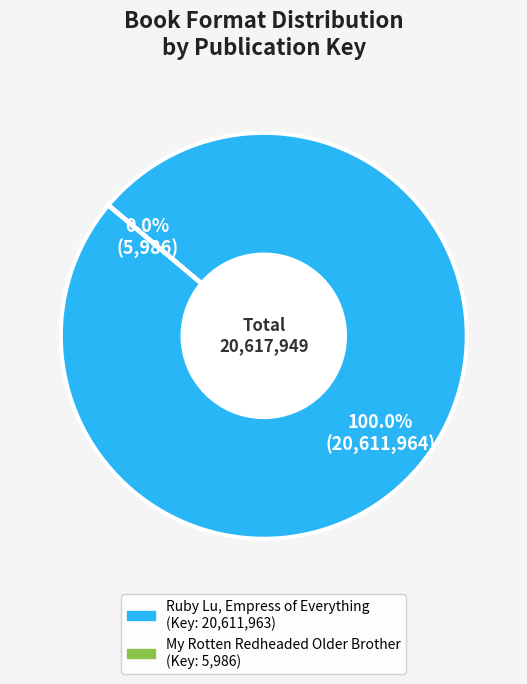

Which category has the biggest portion of the pie?

Ruby Lu, Empress of Everything